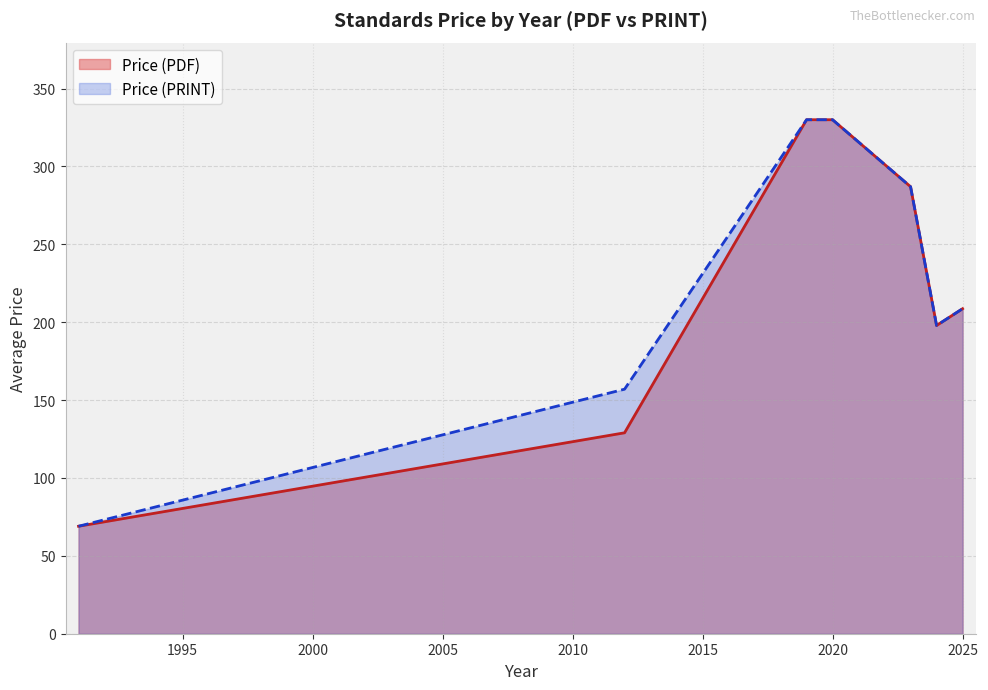

What is the maximum value for Price (PDF)?

330.0